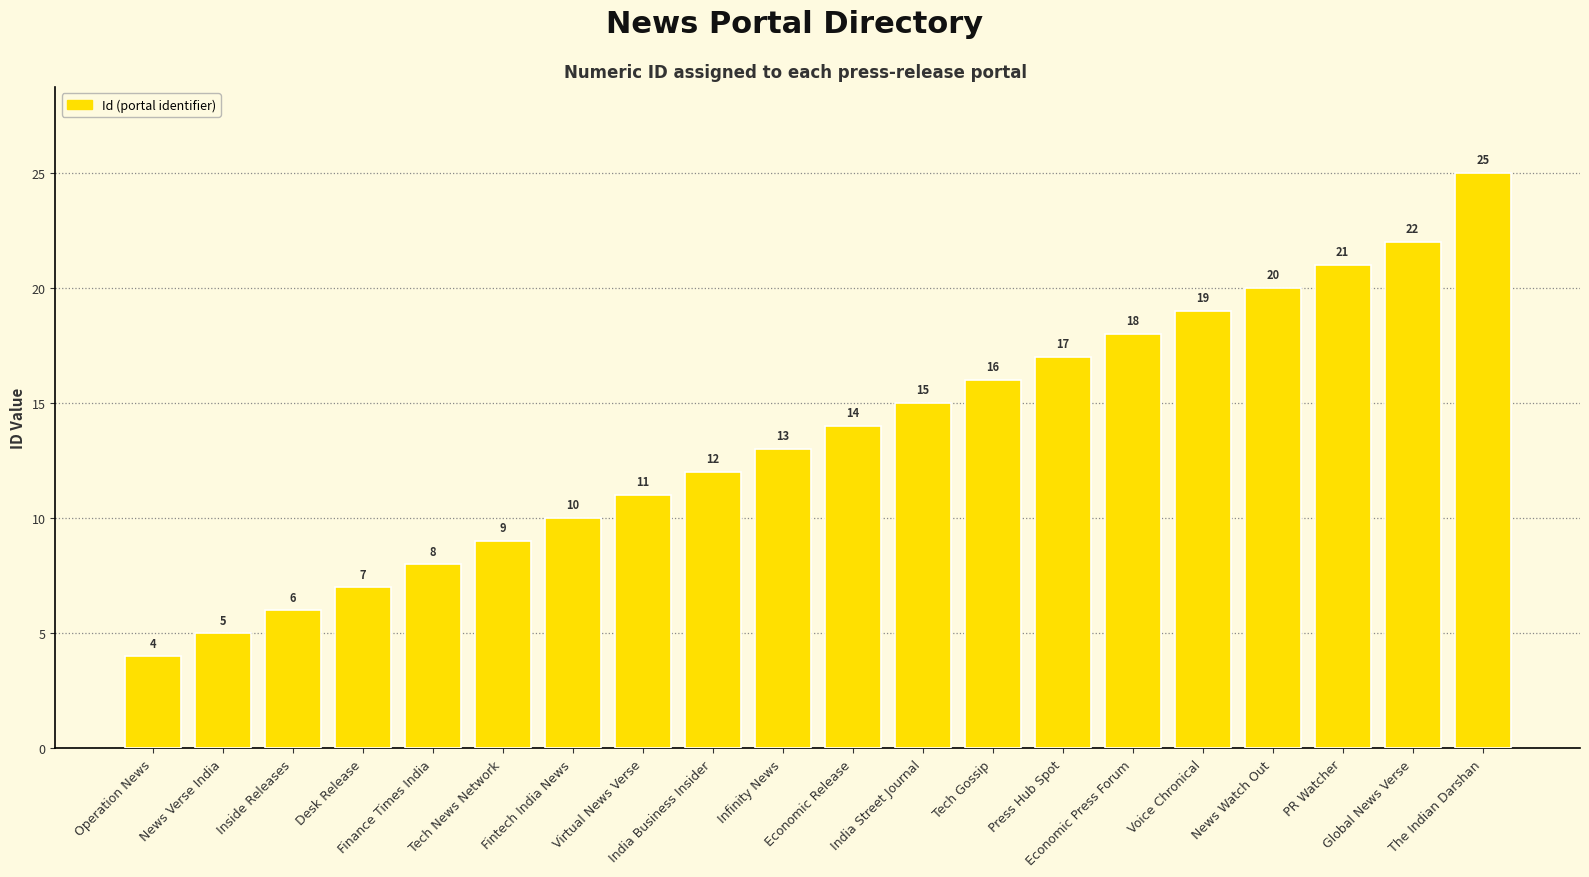

Count the number of data series in this chart.

1